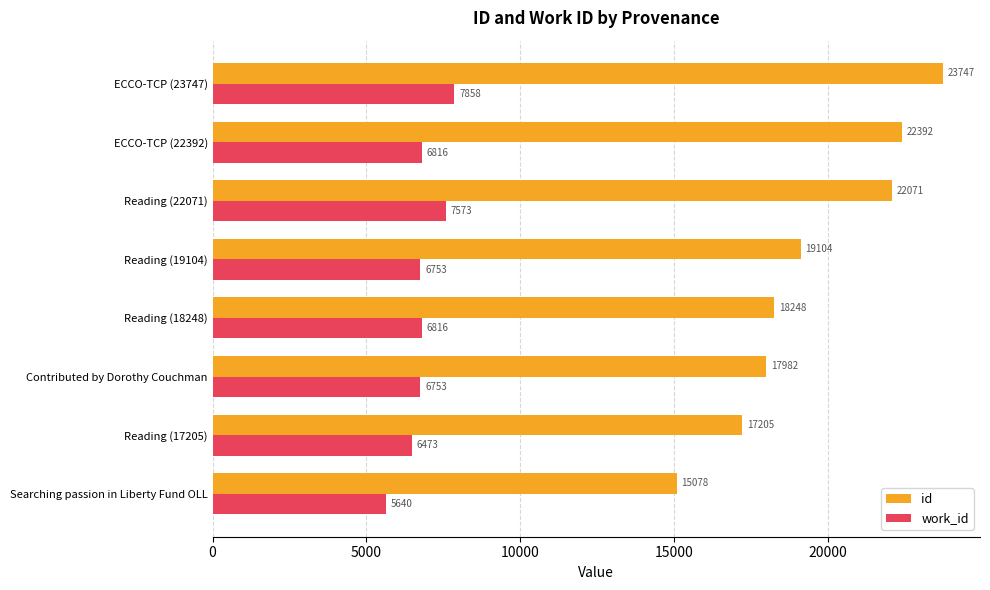

Which series changed the most between Reading (17205) and ECCO-TCP (22392)?

id